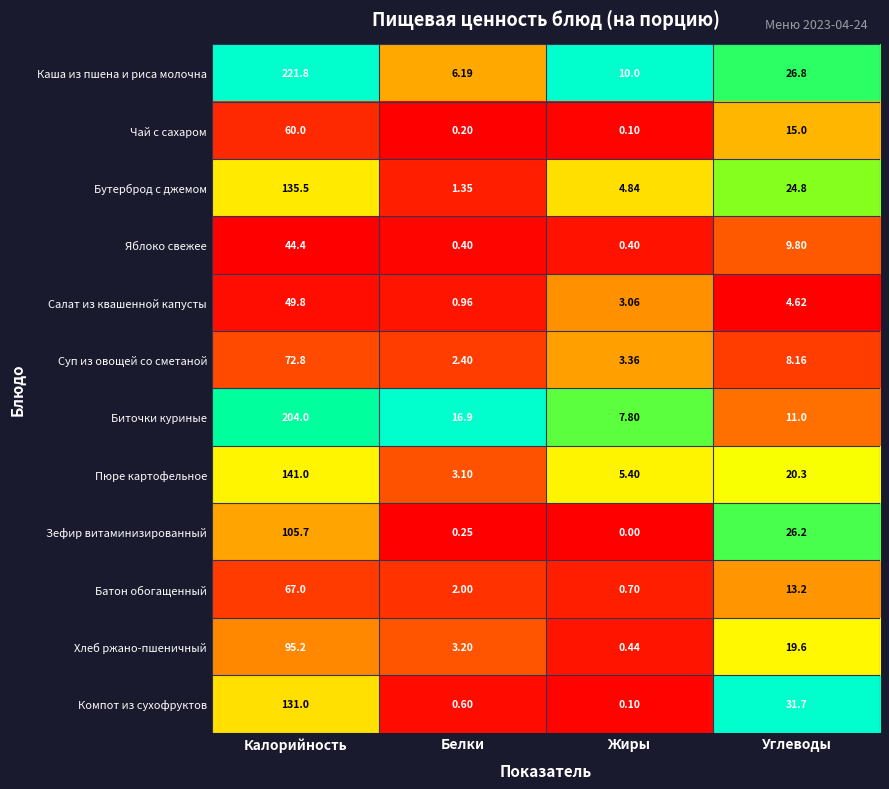

Where does the Зефир витаминизированный series first go above 26?

Калорийность